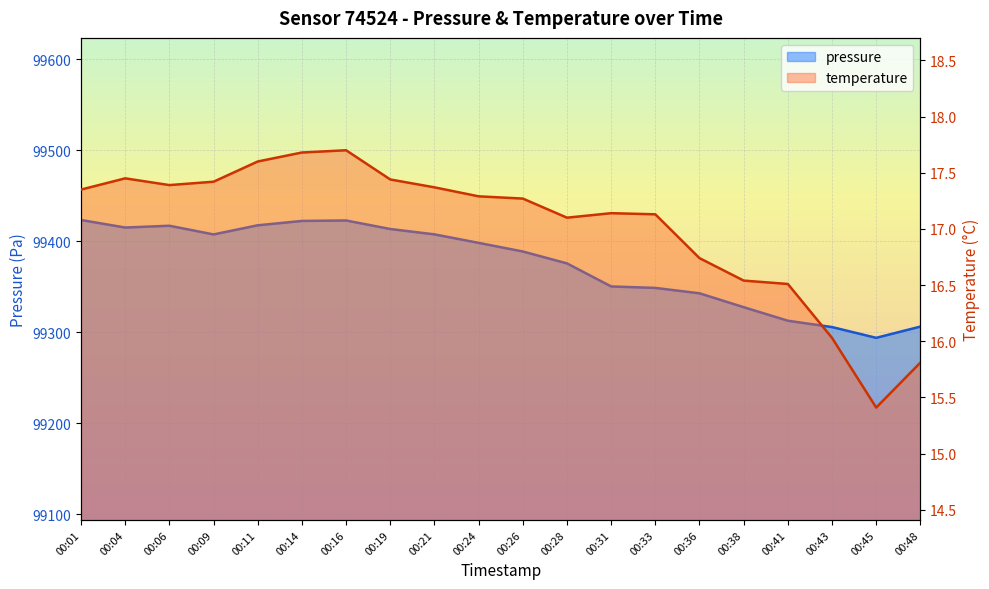

At which category does the chart reach its minimum across all series?

00:45